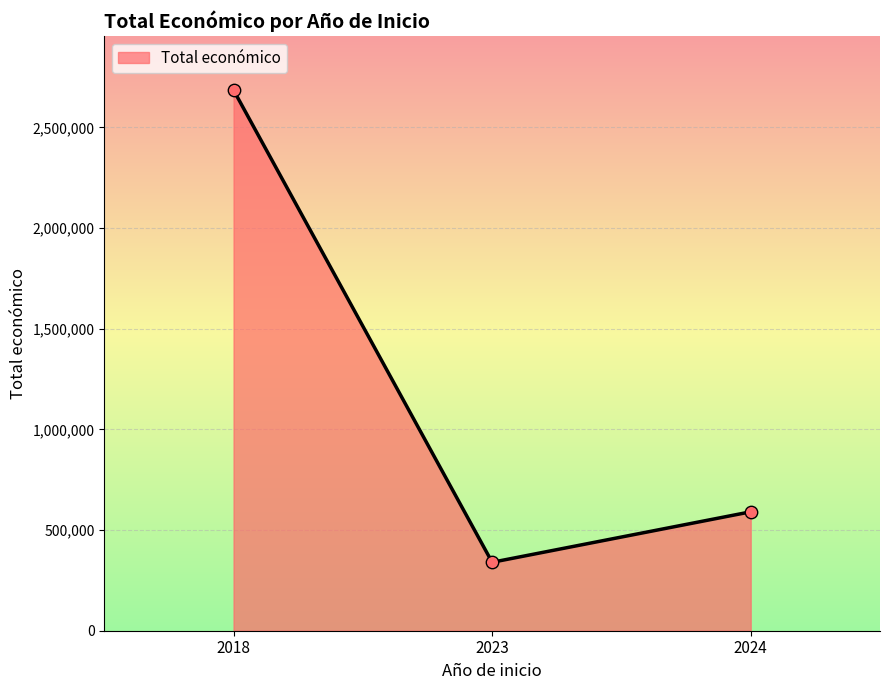

What is the ratio of the value at 2023 to the value at 2024?

0.6